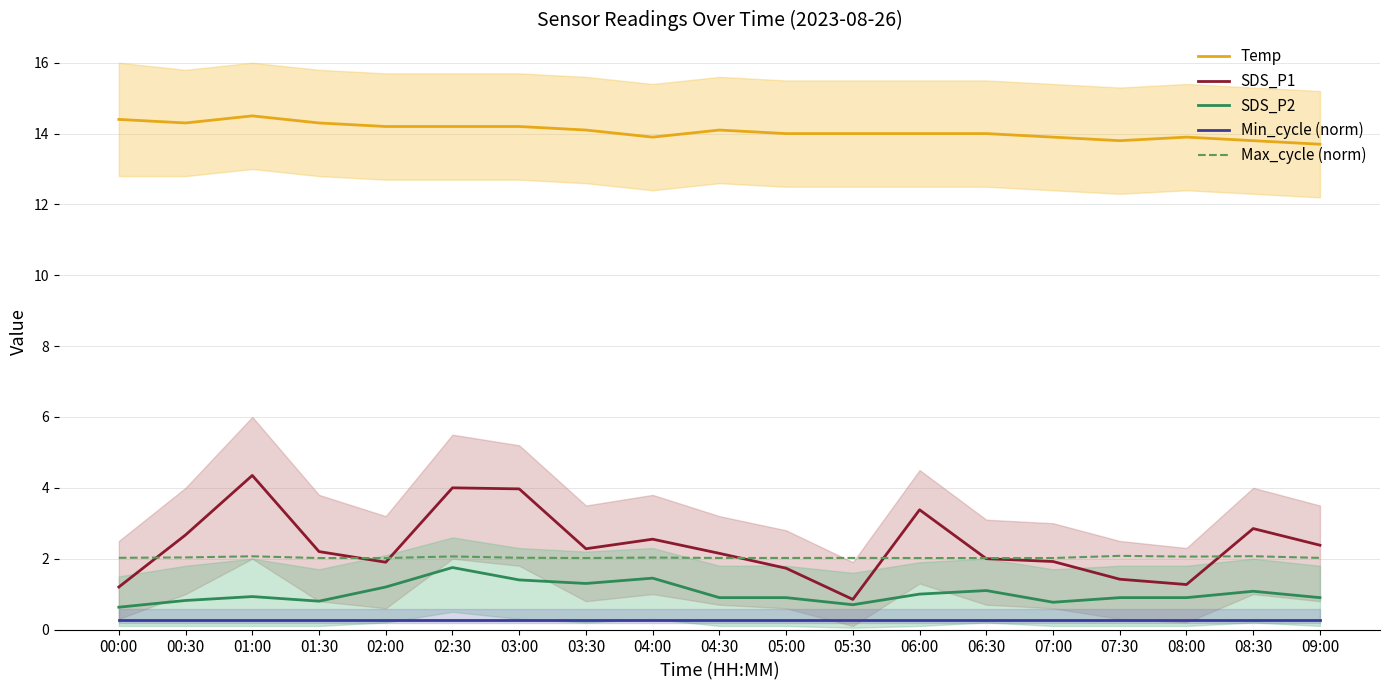

Is it true that Max_cycle (norm) equals 1.3 at 06:00?

False